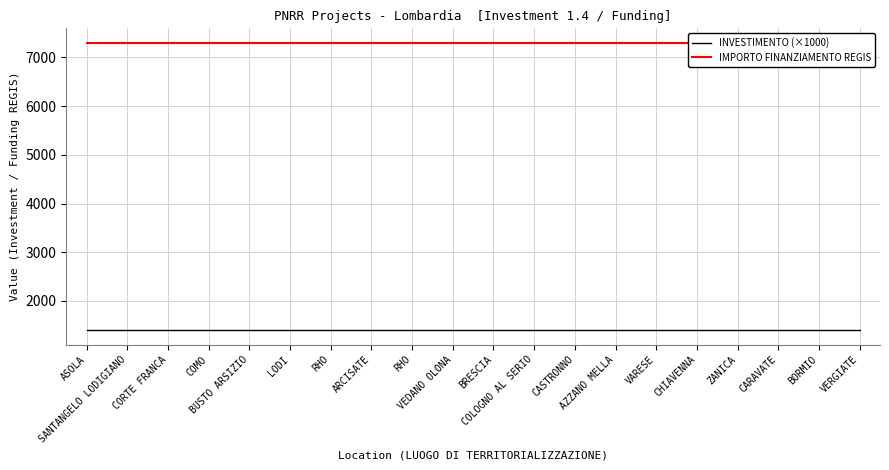

List the series in order of their overall mean, lowest first.

INVESTIMENTO (×1000), IMPORTO FINANZIAMENTO REGIS